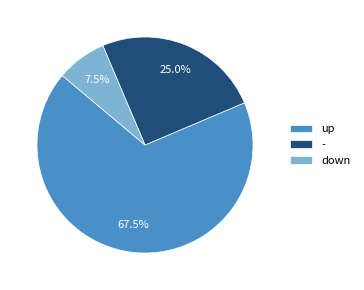

Between - and up, which is larger?

up